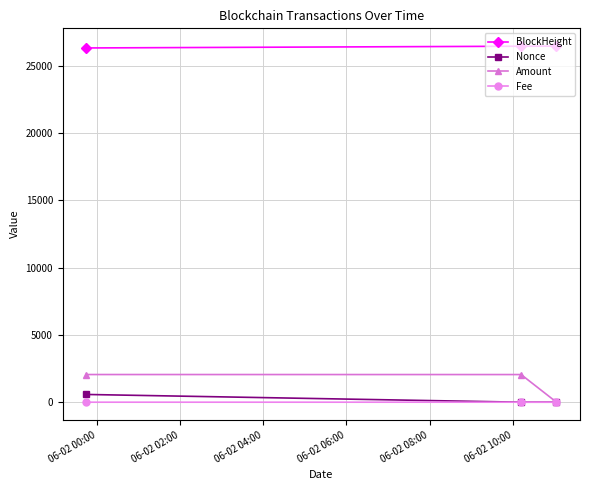

What are all the series names shown in the legend?

BlockHeight, Nonce, Amount, Fee